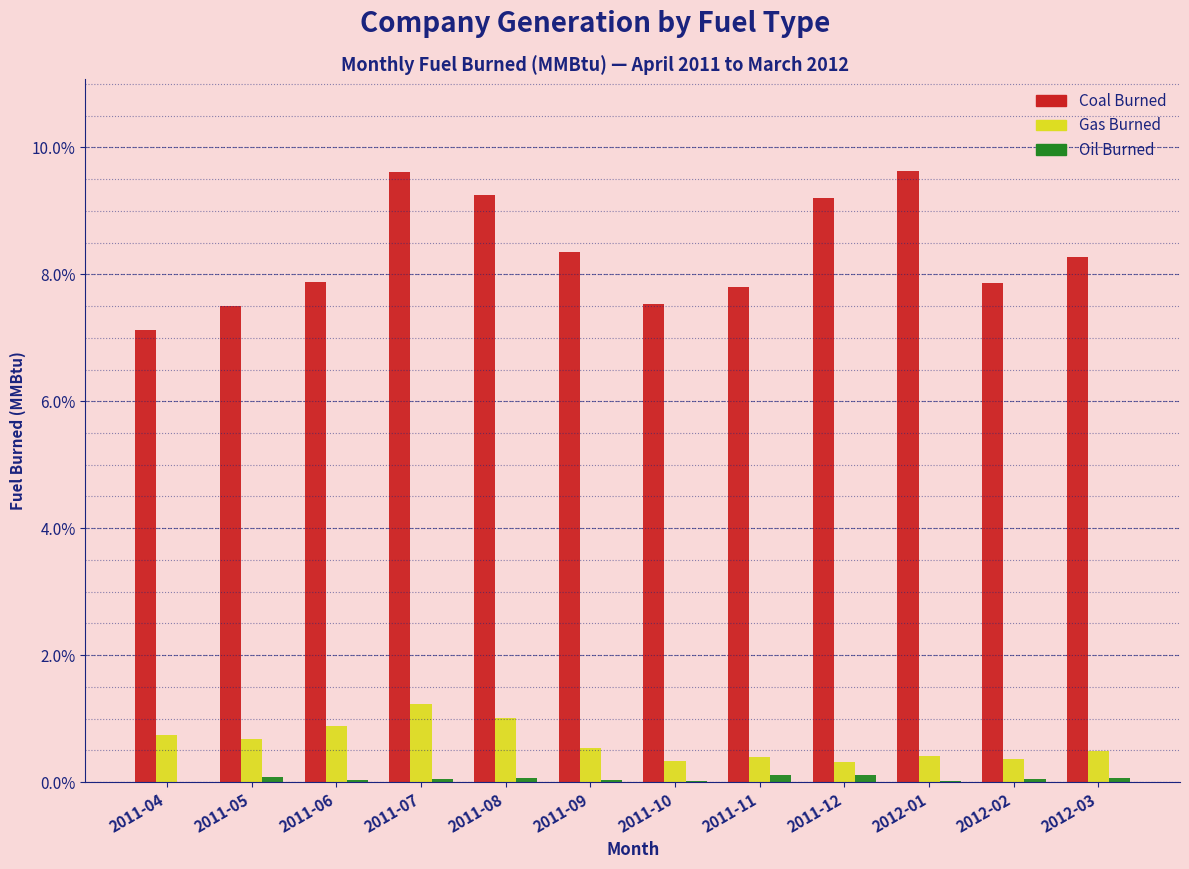

Is it true that Coal Burned equals 8.3 at 2012-03?

True